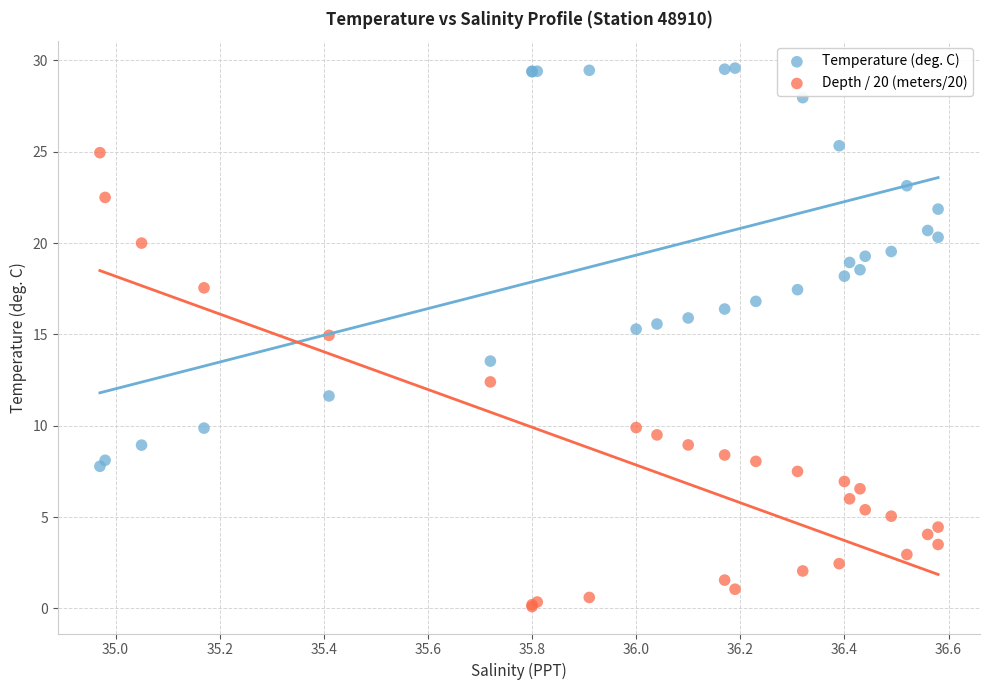

What are all the series names shown in the legend?

Temperature (deg. C), Depth / 20 (meters/20)